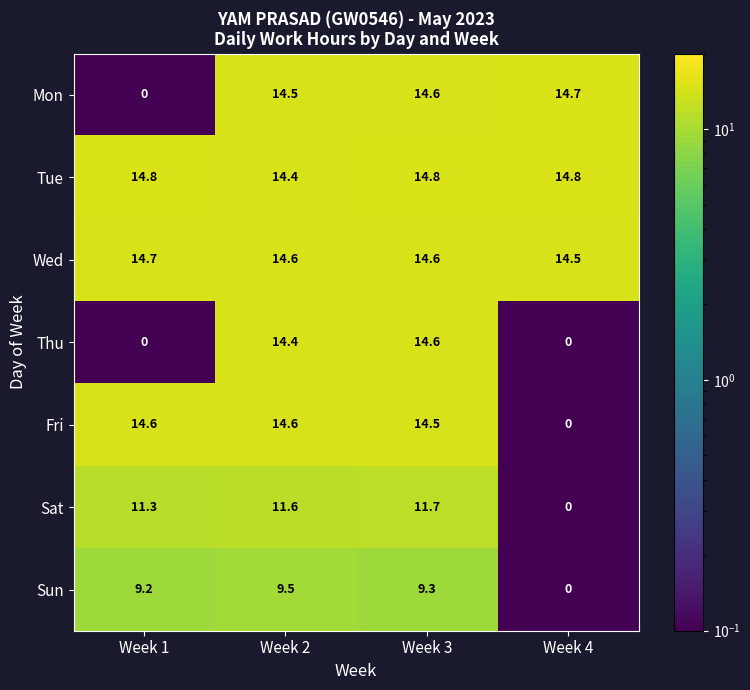

Reading left to right, what are all the values shown in this chart?

Mon: Week 1=0.0	Week 2=14.5	Week 3=14.6	Week 4=14.7
Tue: Week 1=14.8	Week 2=14.4	Week 3=14.8	Week 4=14.8
Wed: Week 1=14.7	Week 2=14.6	Week 3=14.6	Week 4=14.5
Thu: Week 1=0.0	Week 2=14.4	Week 3=14.6	Week 4=0.0
Fri: Week 1=14.6	Week 2=14.6	Week 3=14.5	Week 4=0.0
Sat: Week 1=11.3	Week 2=11.6	Week 3=11.7	Week 4=0.0
Sun: Week 1=9.2	Week 2=9.5	Week 3=9.3	Week 4=0.0